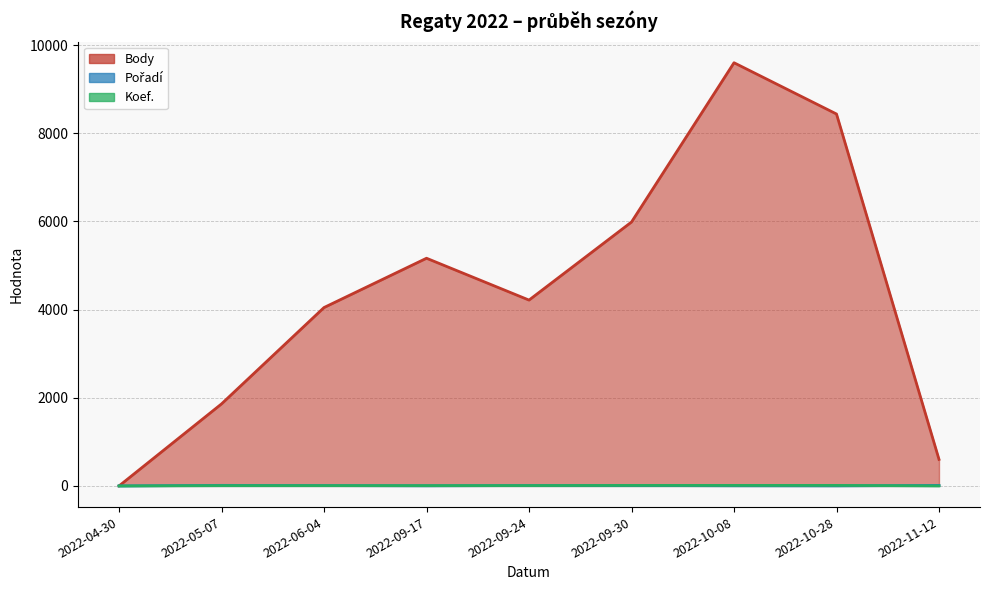

How many times do Koef. and Pořadí cross each other?

4